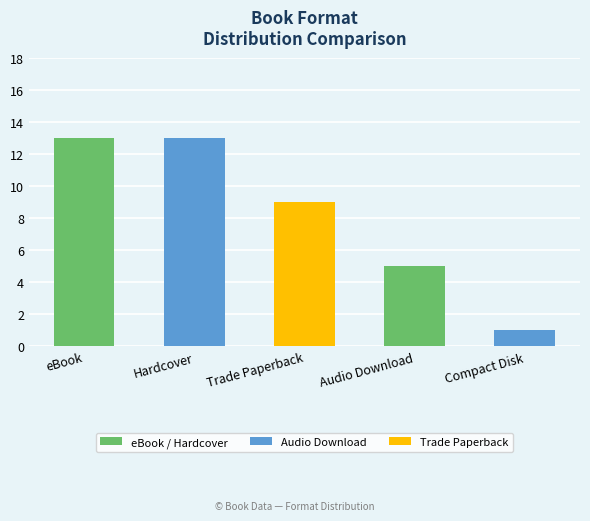

What is the sum of the values at Hardcover and Audio Download?

18